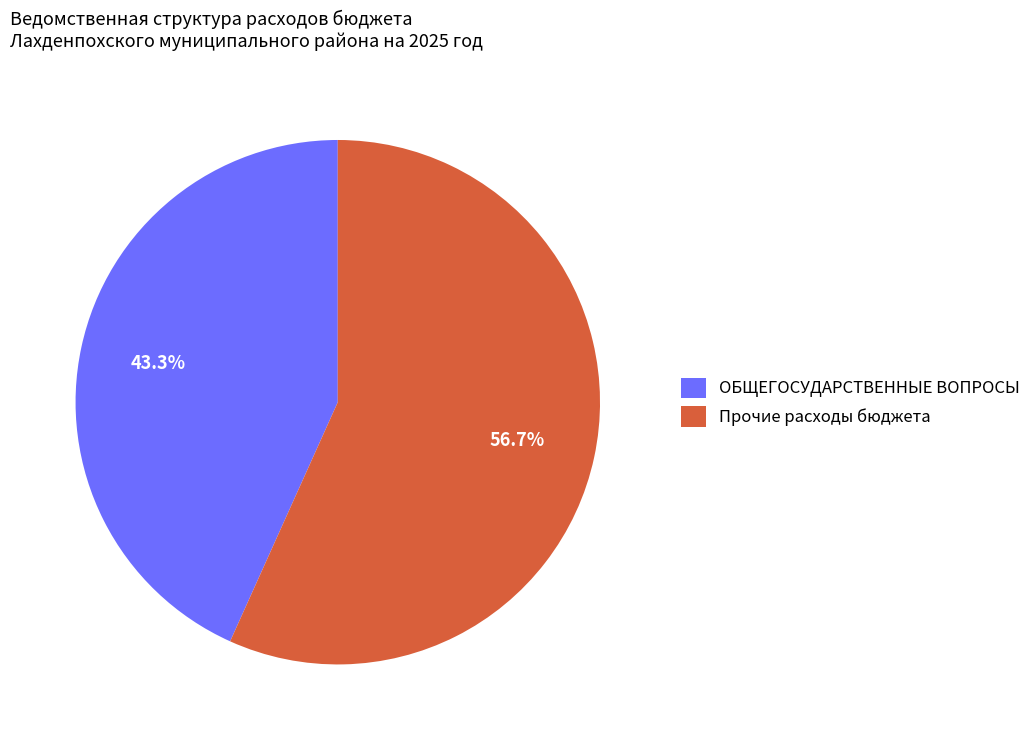

Which slice is the largest?

Прочие расходы бюджета